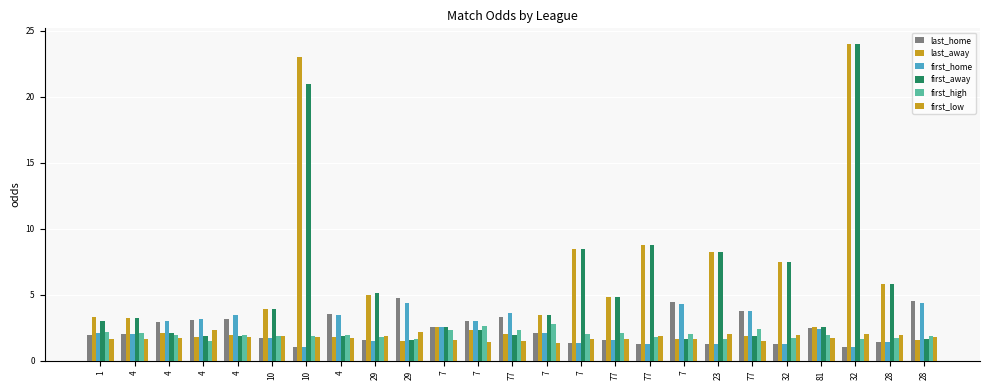

How many categories are shown in the chart?

25